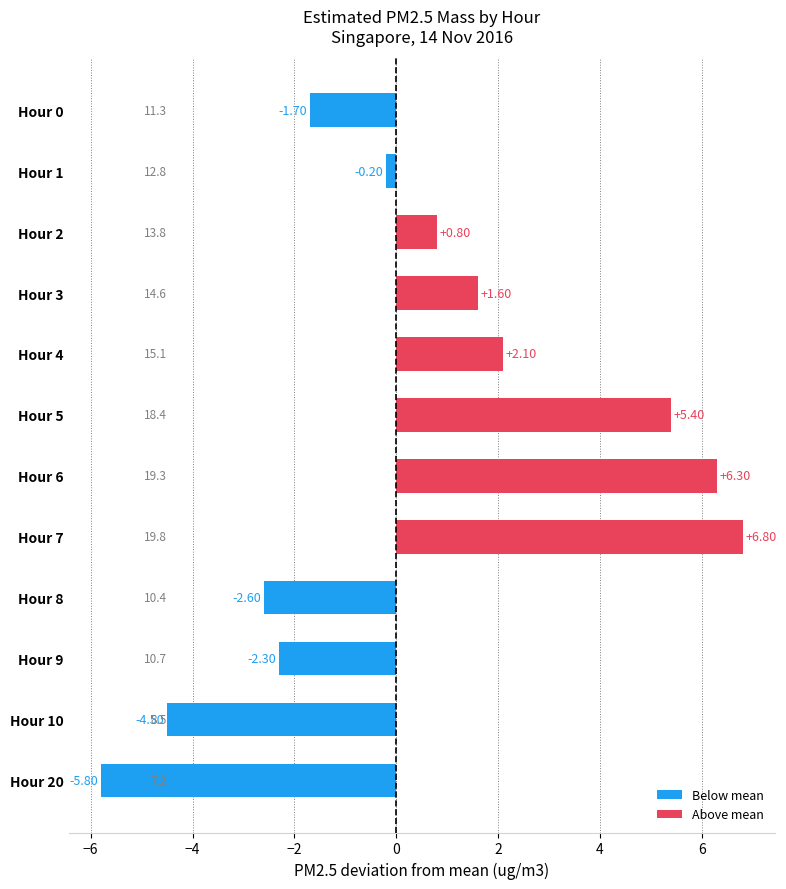

How many negative values are there?

6